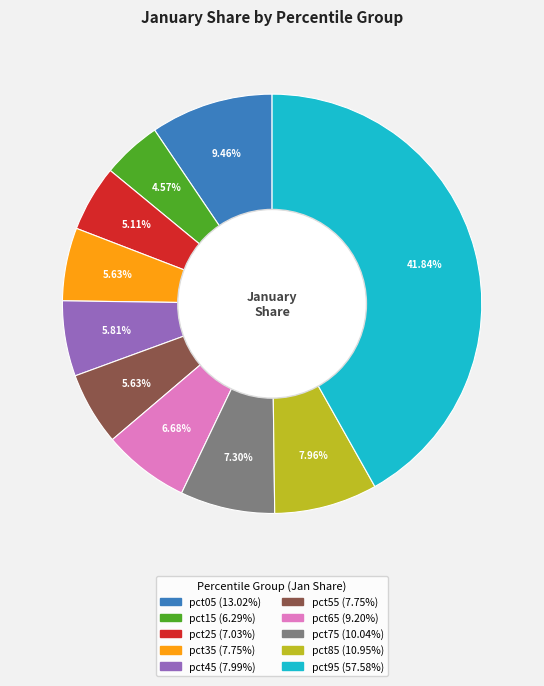

Does pct15 represent more than half of the total?

No